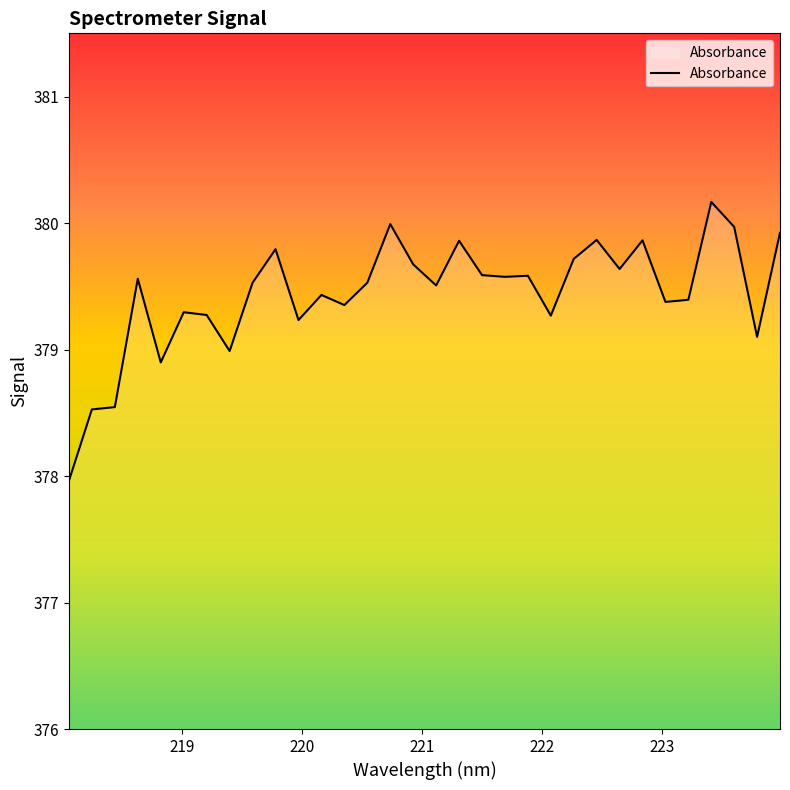

What is the average value?

379.4